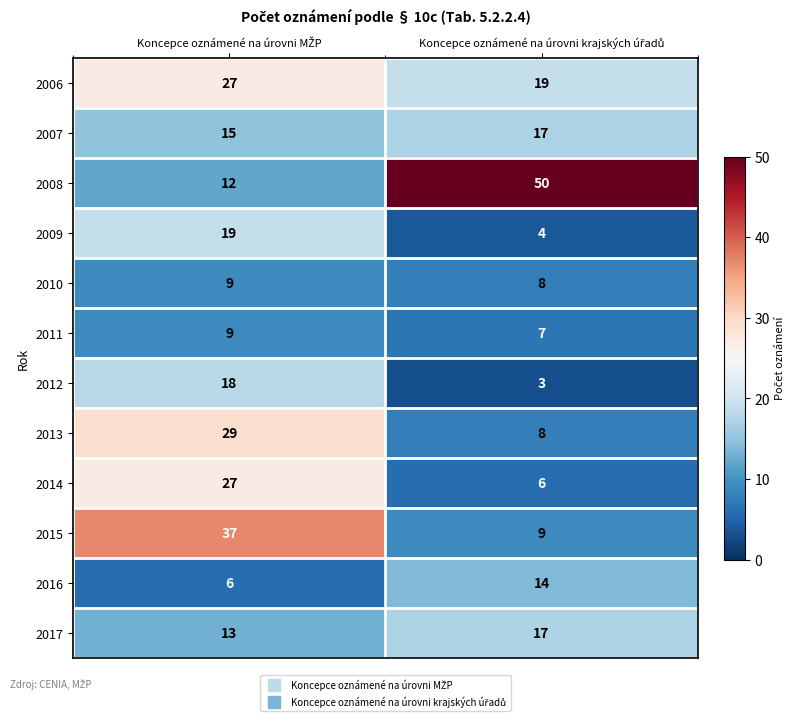

What is the sum of all 2011 values?

16